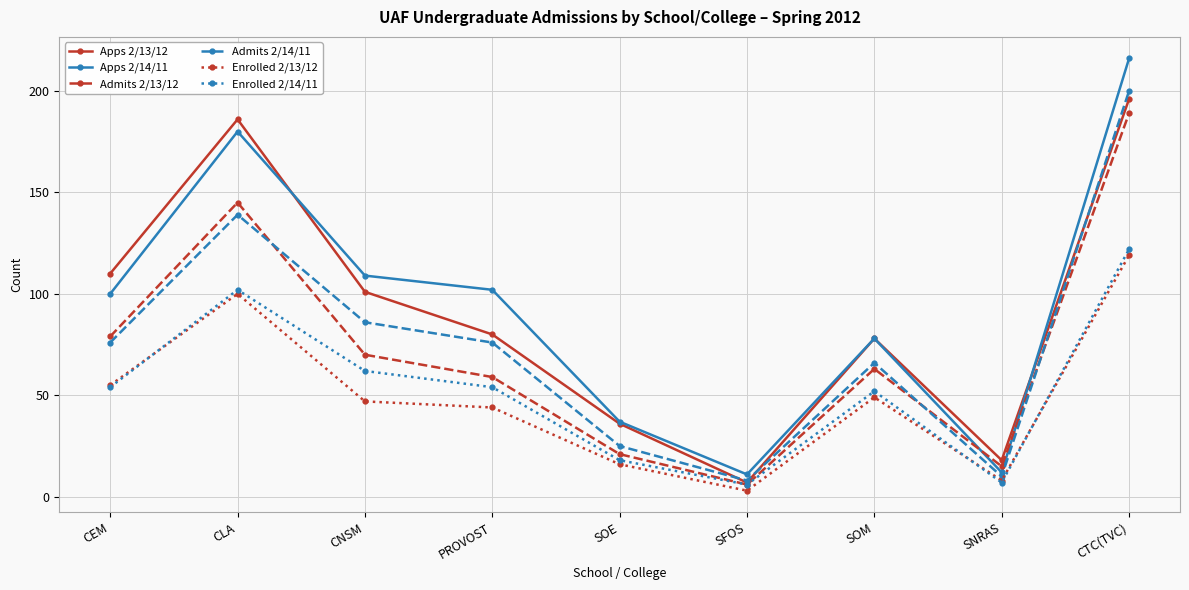

At which category does Enrolled 2/14/11 reach its first local peak?

CLA